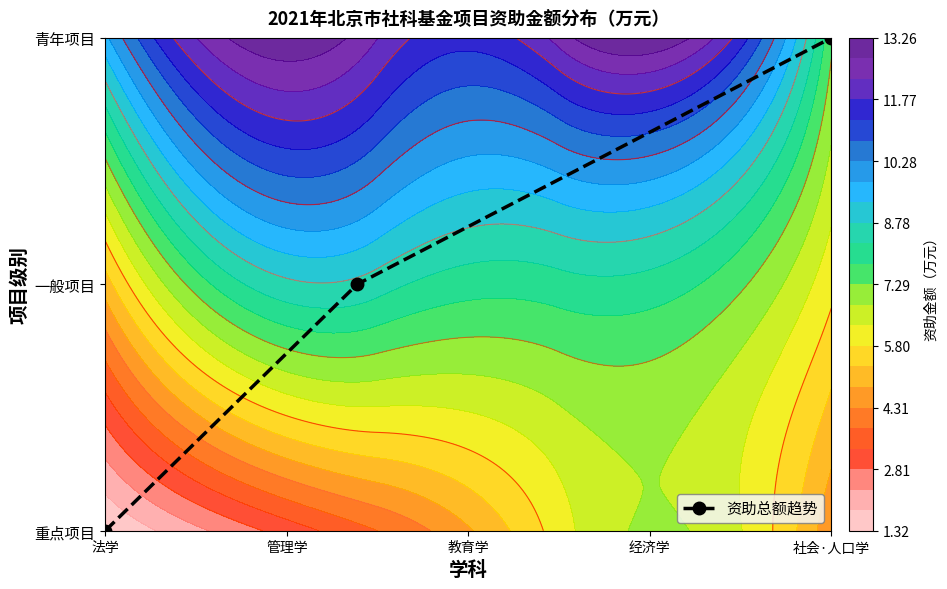

Count the values in the range 0 to 2.

3